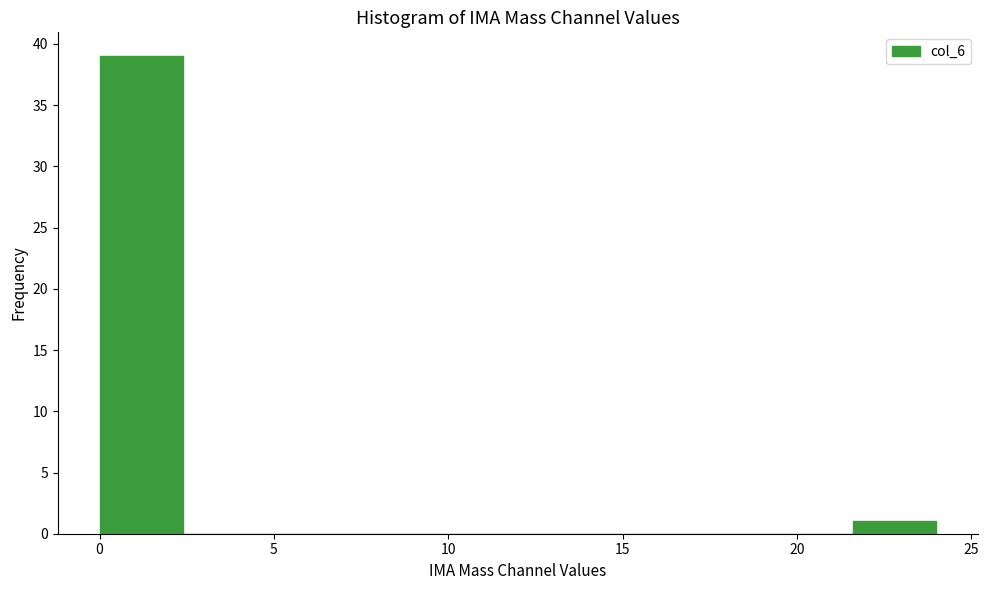

Reading left to right, transcribe this chart: for each bar, give the range it covers on the x-axis and its height. Neither the bar edges nor the heights are printed on the chart, so give them approximately, as read against the axes.

0.0 to 2.4: 39
2.4 to 4.8: 0
4.8 to 7.2: 0
7.2 to 9.6: 0
9.6 to 12.0: 0
12.0 to 14.4: 0
14.4 to 16.8: 0
16.8 to 19.2: 0
19.2 to 21.6: 0
21.6 to 24.0: 1